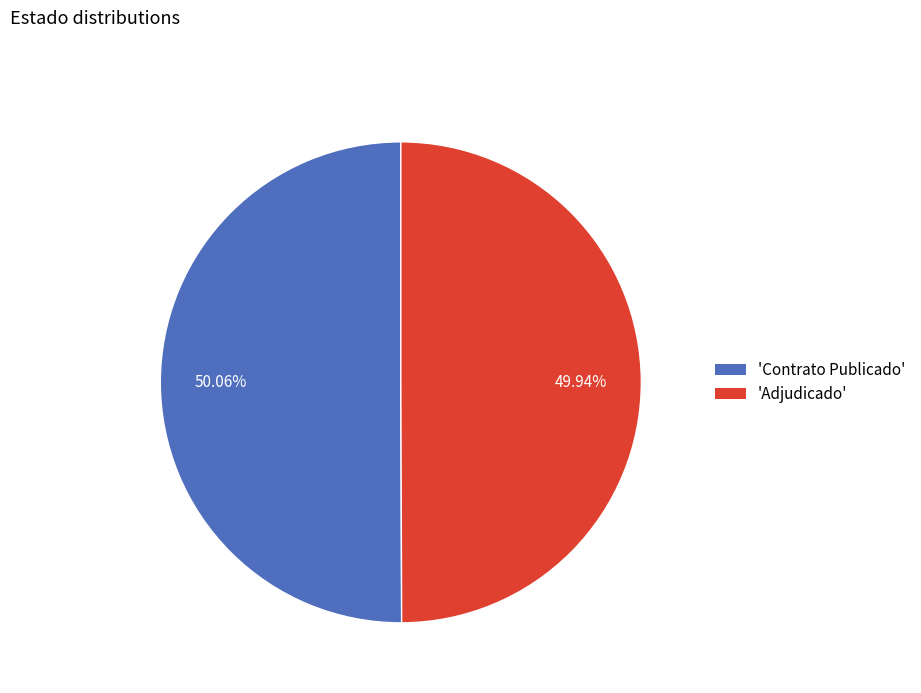

Combined, do 'Contrato Publicado' and 'Adjudicado' account for over 50%?

Yes